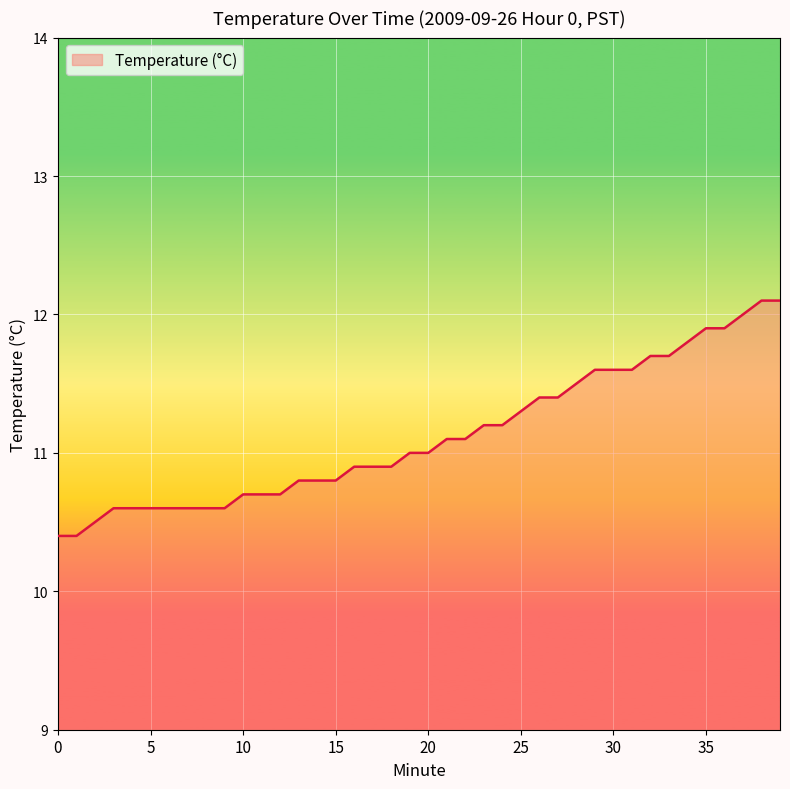

What is the greatest value displayed?

12.1